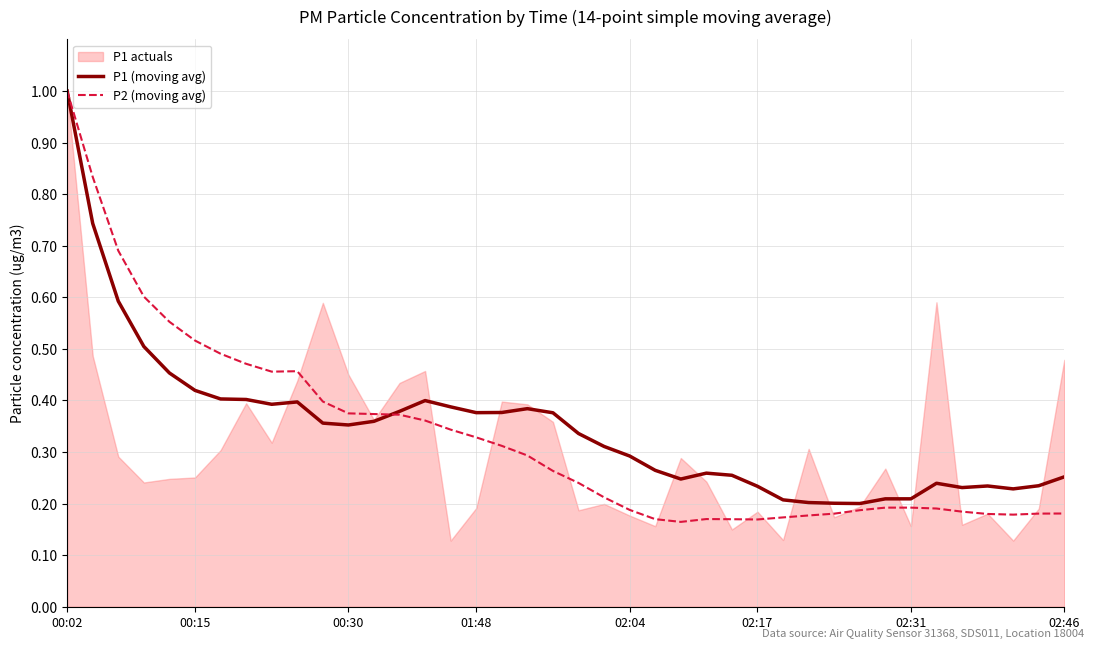

Which category has the highest value in the P1 (moving avg) series?

00:02